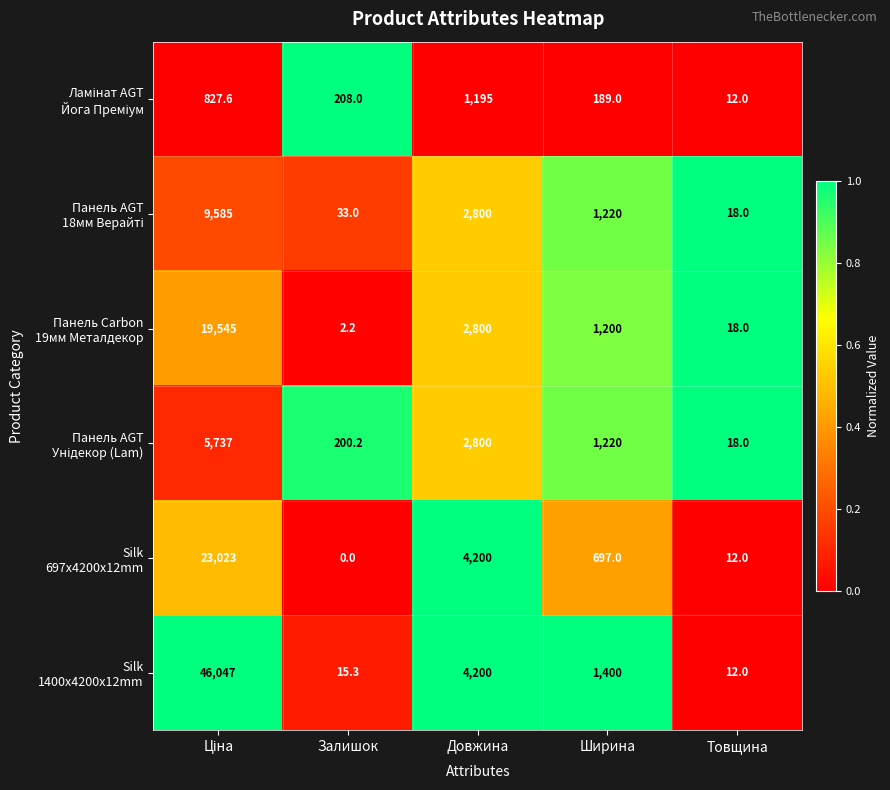

What is the total value across all series at Довжина?

17995.0